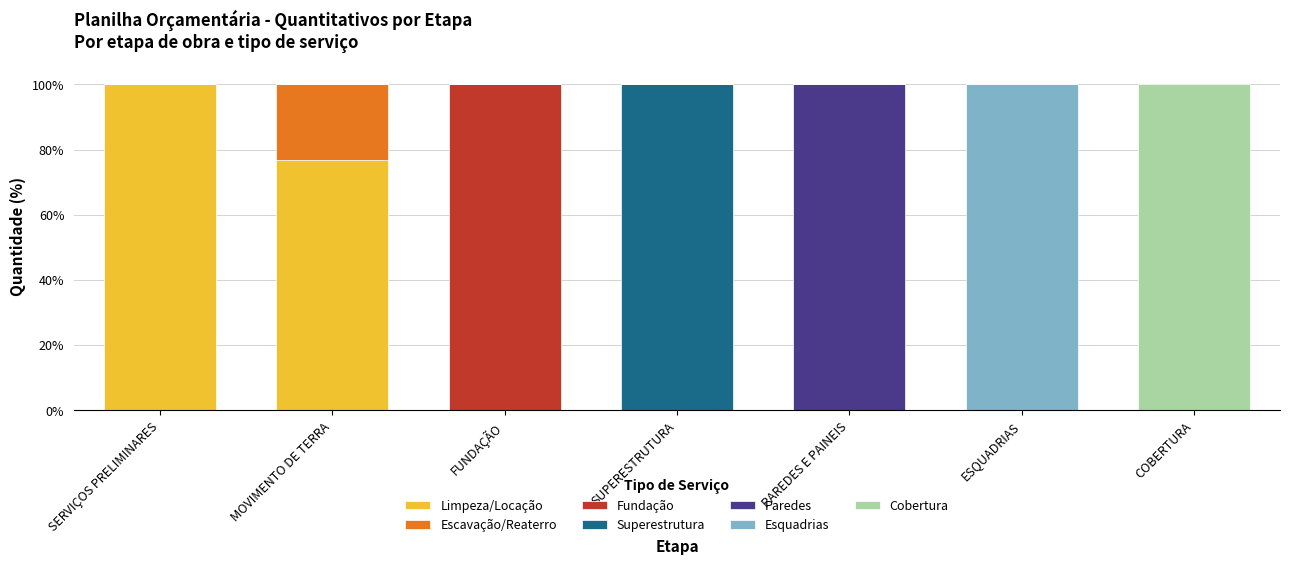

The value of Limpeza/Locação at ESQUADRIAS is -67.7. True or false?

False